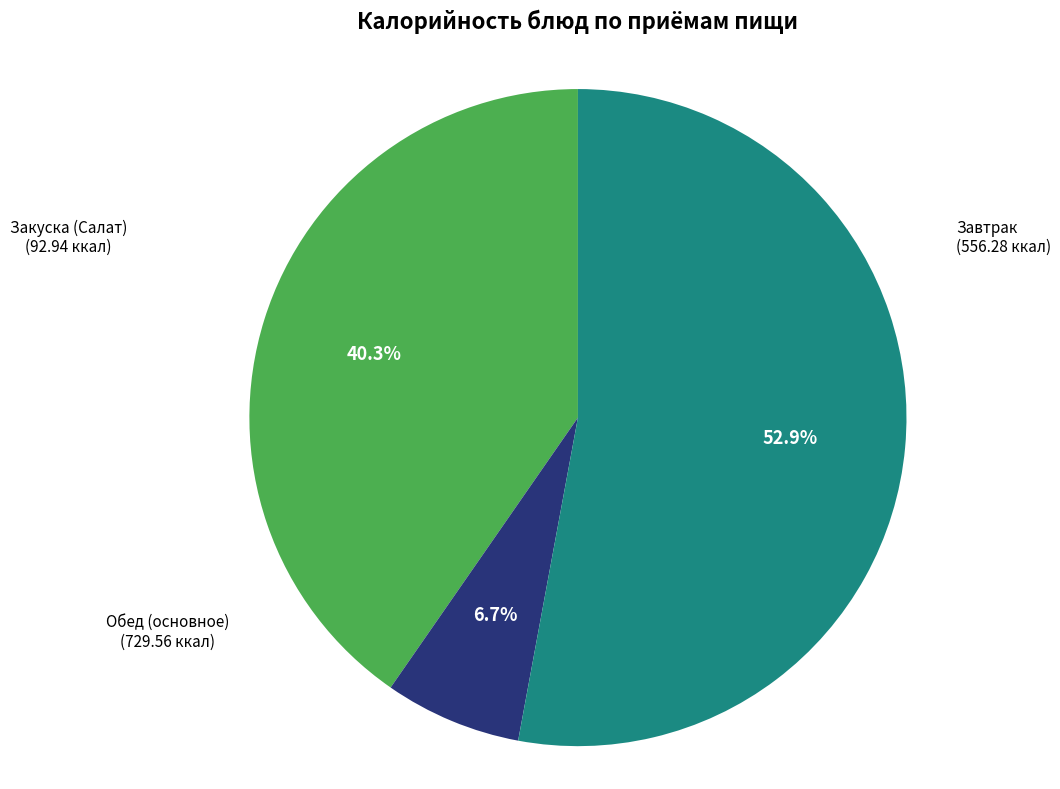

Count the number of slices in the pie.

3